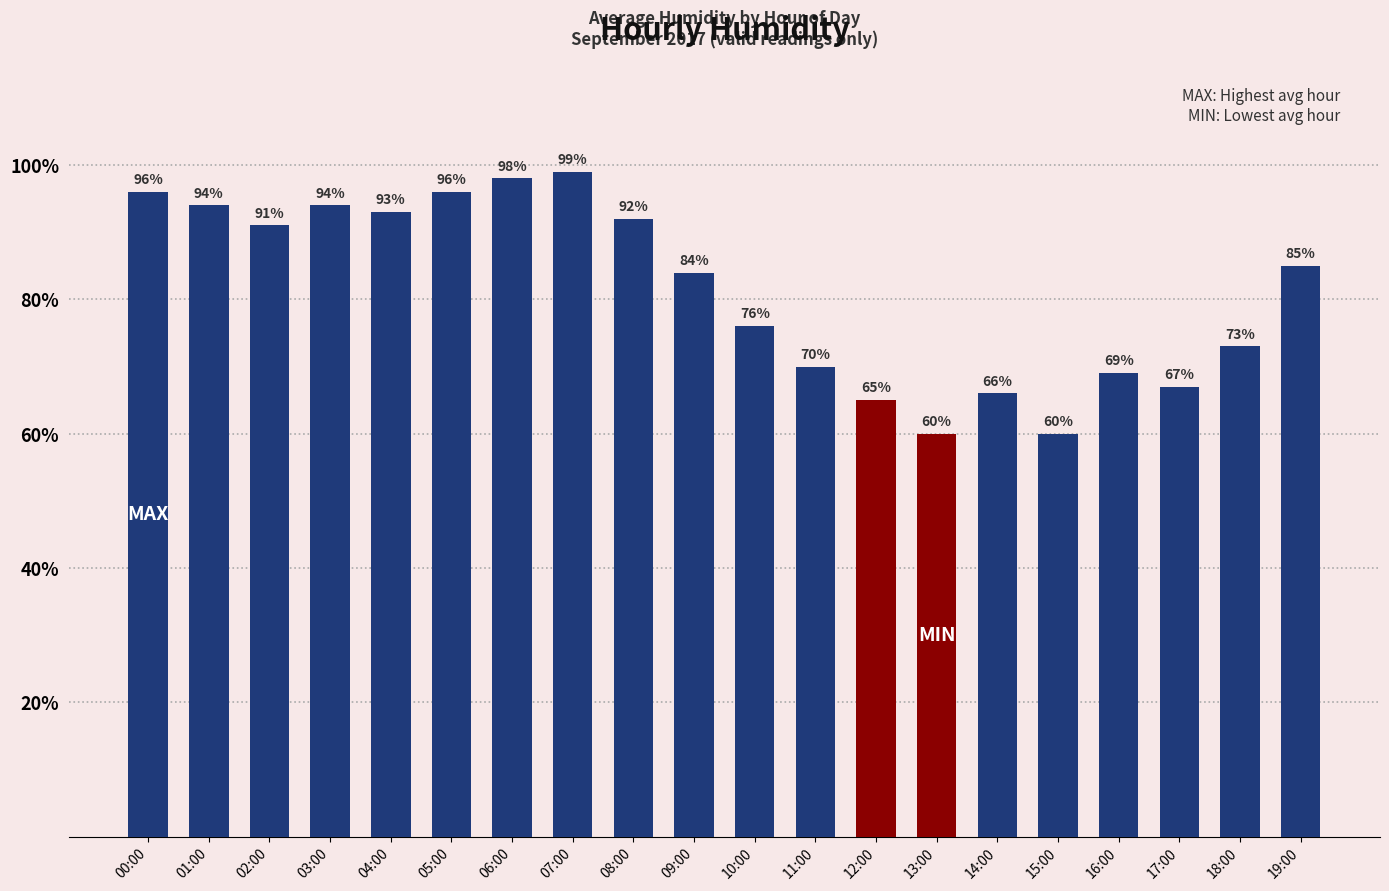

What is the greatest value displayed?

99